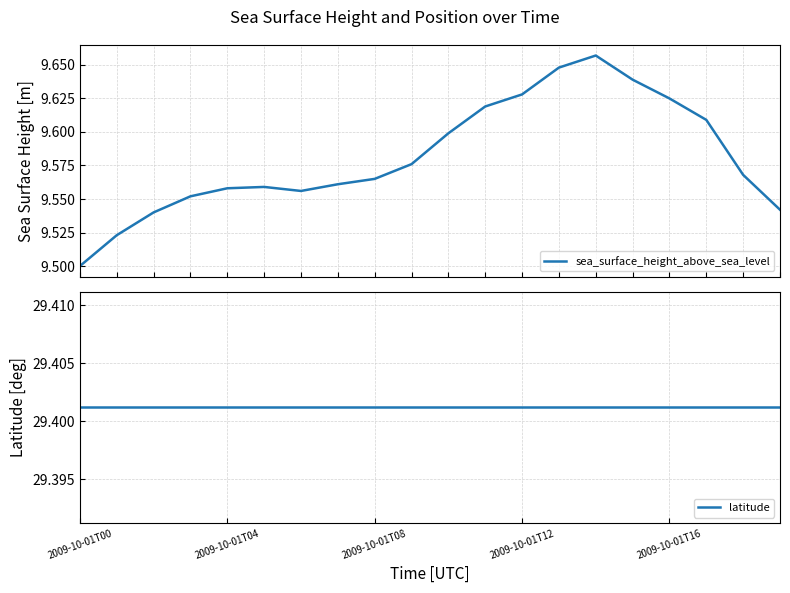

What is the total value across all series at 10?

39.0